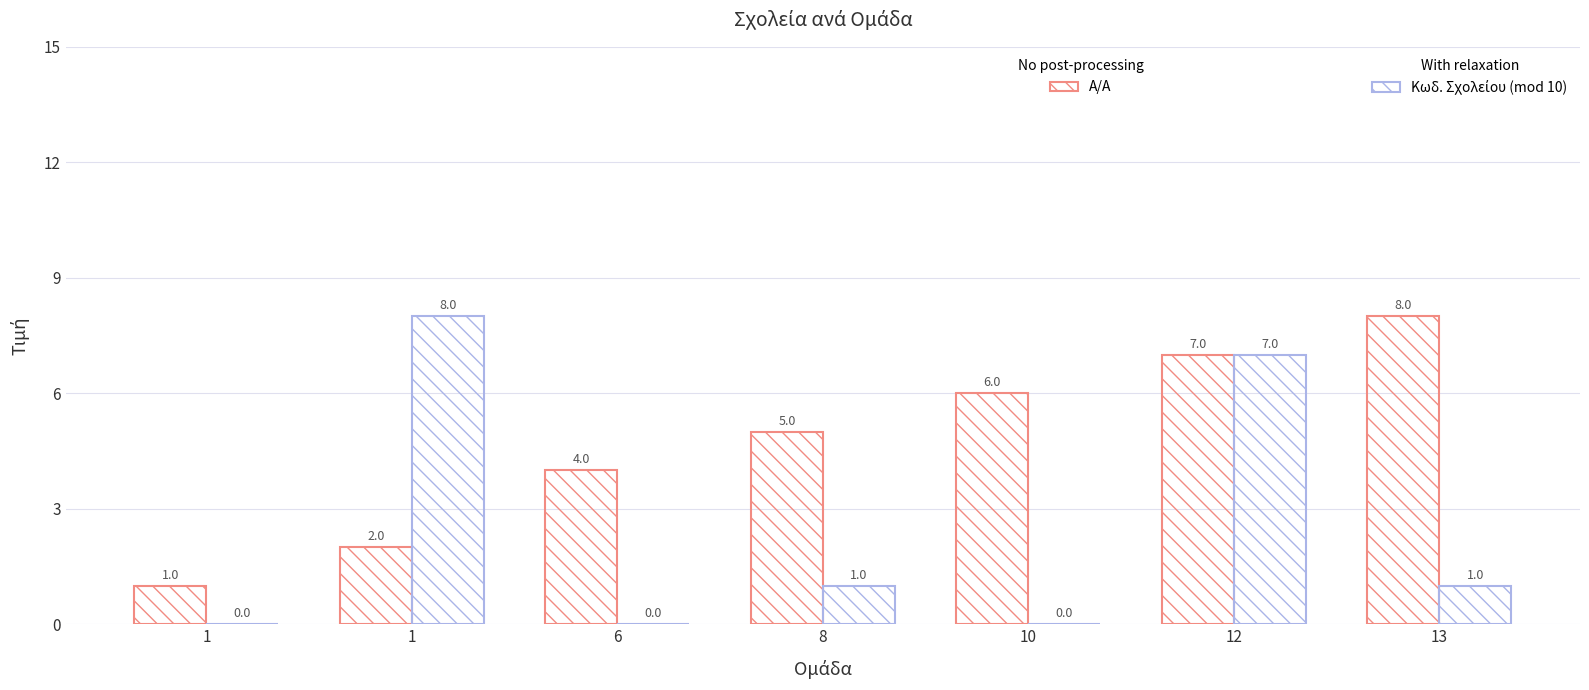

How many categories are shown in the chart?

7